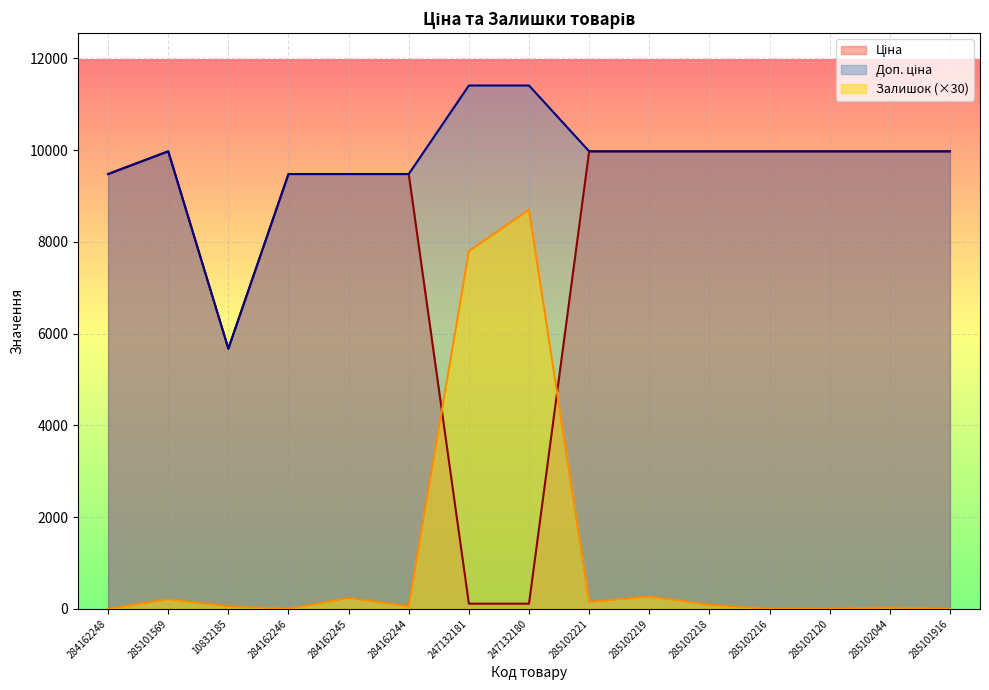

How many interior local valleys does the Ціна series have?

1